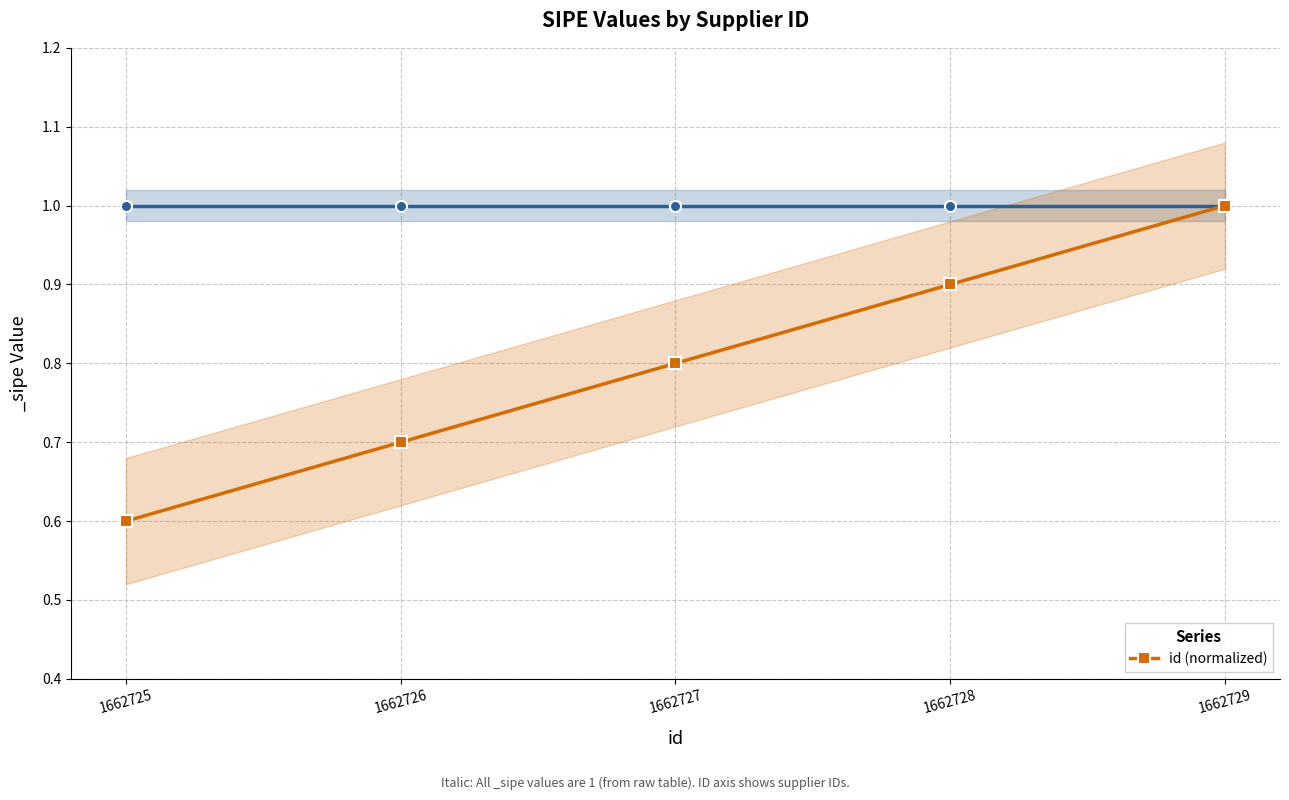

What is the difference between the values at 1662726 and 1662727?

0.1